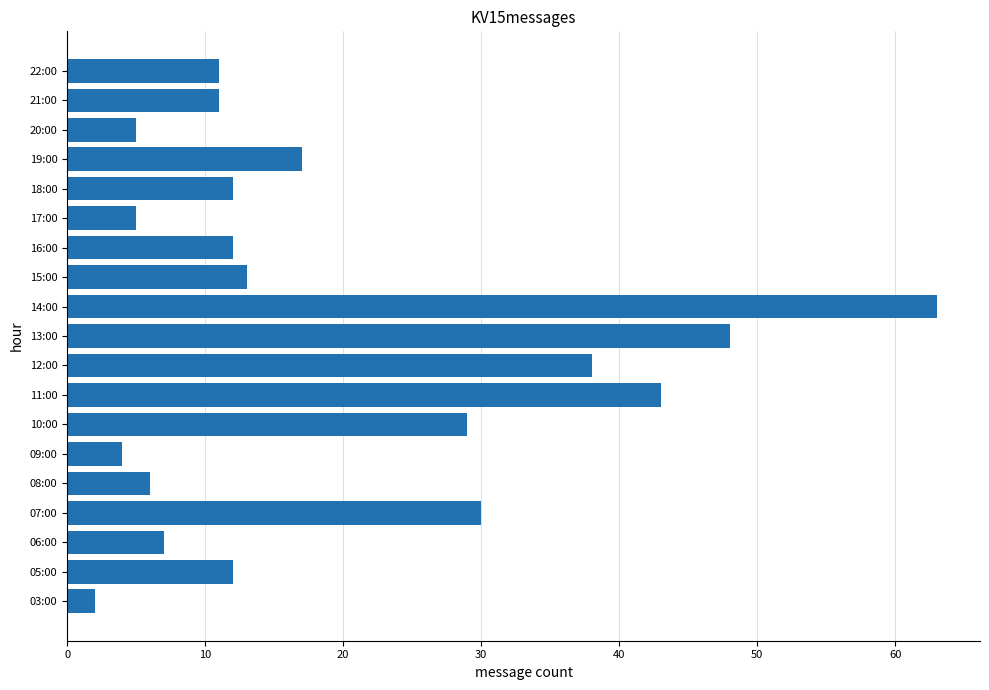

Approximately how many times larger is the value at 16:00 compared to 18:00?

1.0